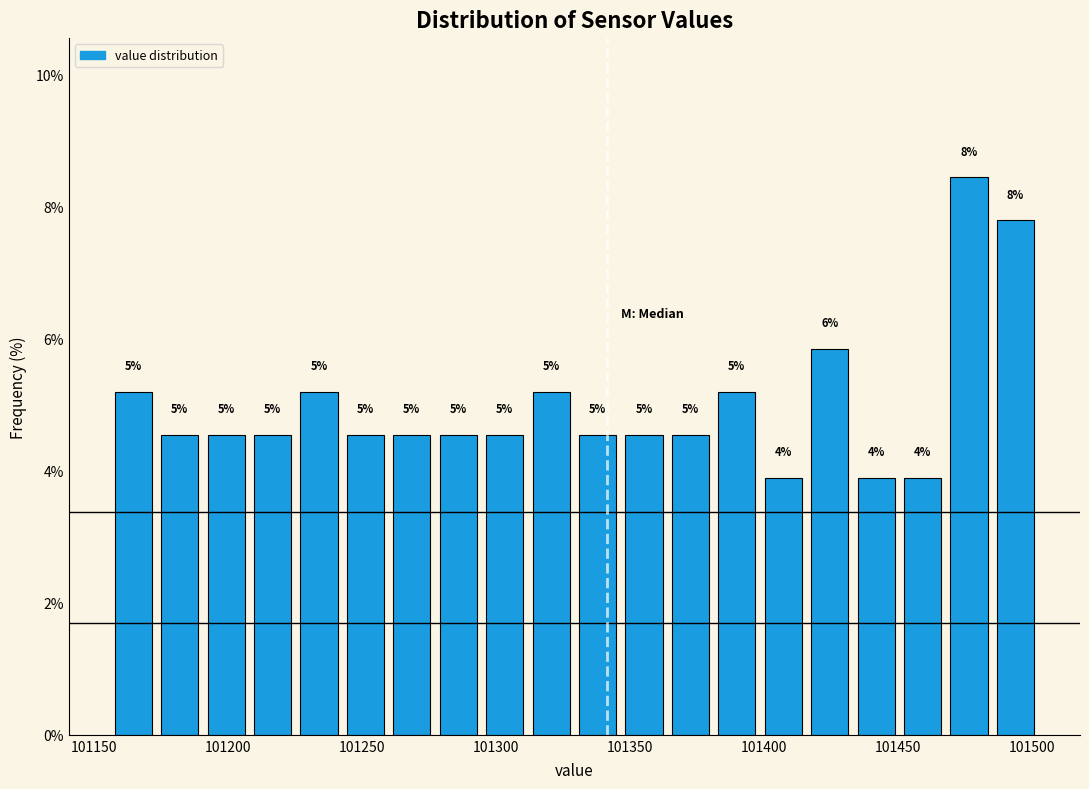

Around what value on the x-axis is the tallest bar? Give the approximate position of its centre, as read against the axis.

101475